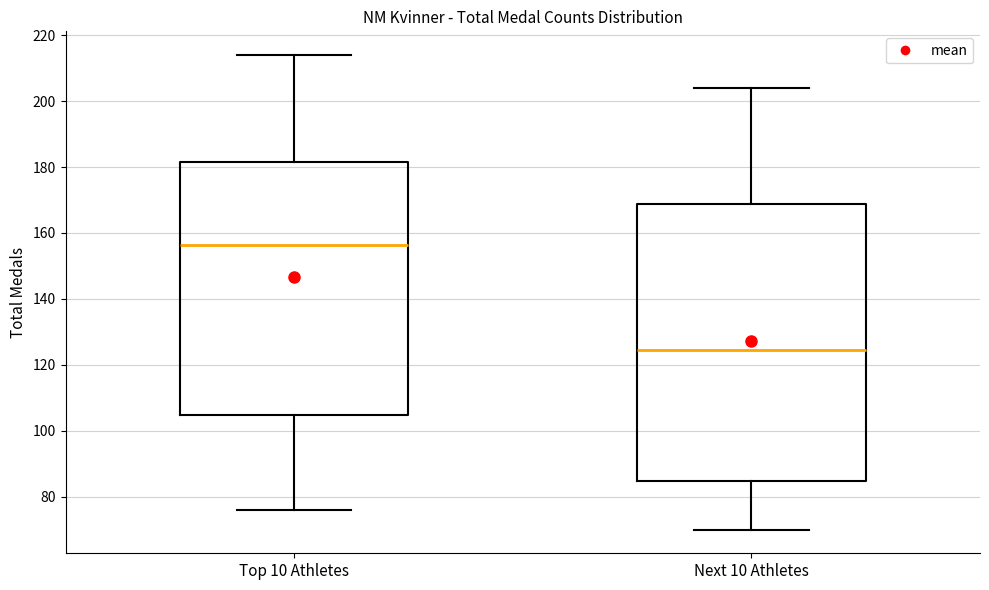

Reading left to right, transcribe this box plot: for each box, give where its median line is, the range the box spans, and where its two whiskers end, as read against the y-axis. The values are not printed on the chart, so give them approximately, as read against the axis.

Top 10 Athletes: median 156, box 104 to 182, whiskers 76 to 214
Next 10 Athletes: median 124, box 84 to 168, whiskers 70 to 204